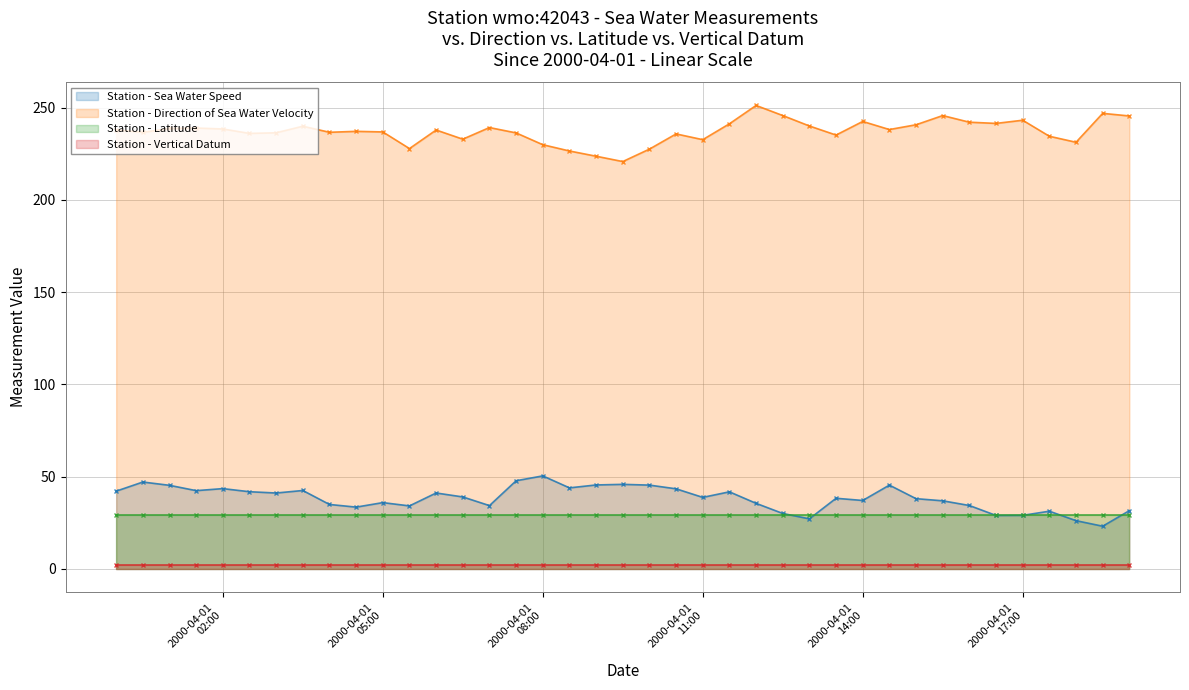

What is the value of the direction_of_sea_water_velocity point at the 26th from the left?

245.7